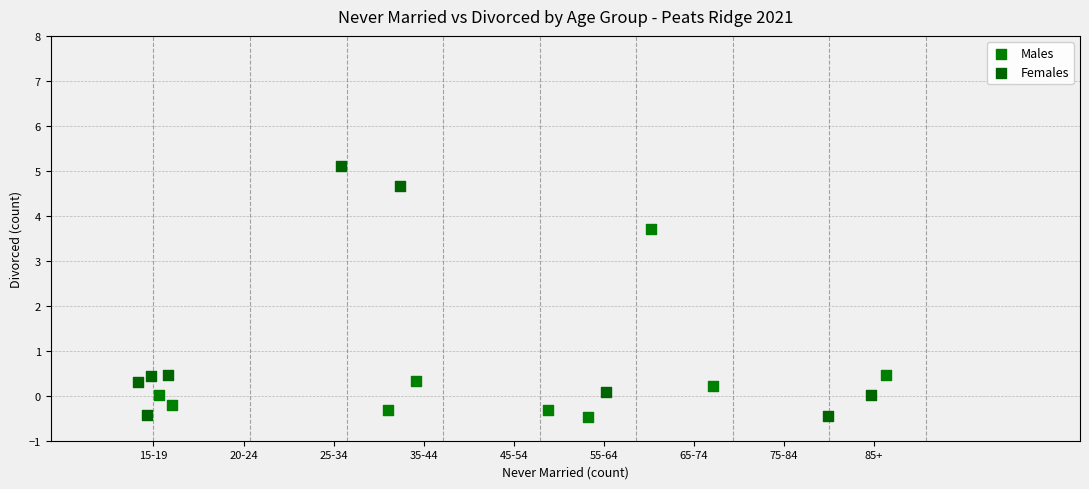

Which series reaches the maximum Y coordinate?

Females